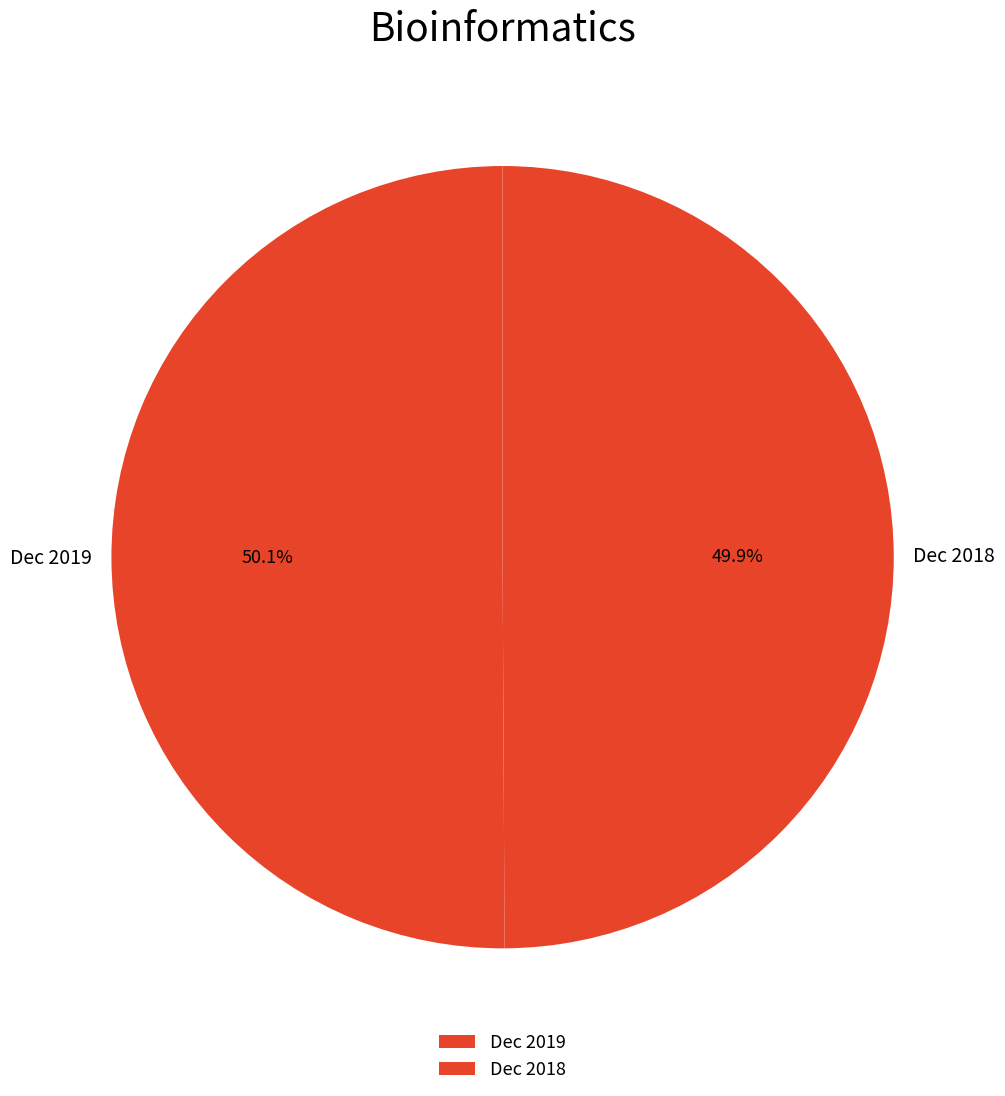

How many slices are in this pie chart?

2